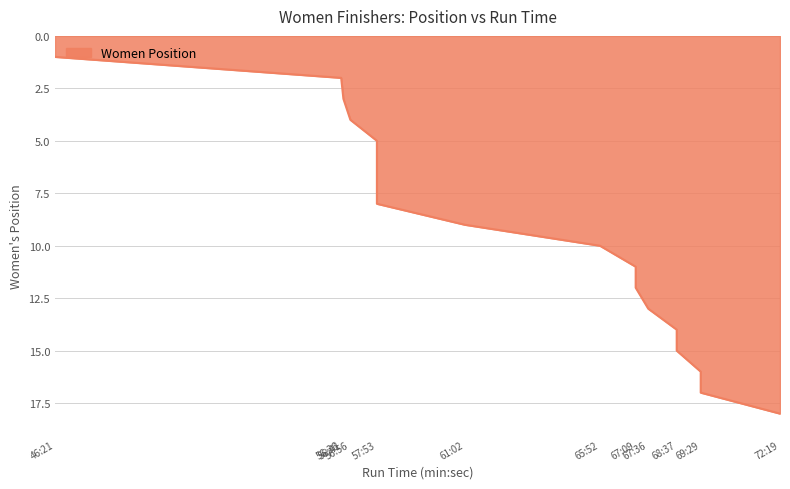

True or false: the data shows 4 at 56:56.

True